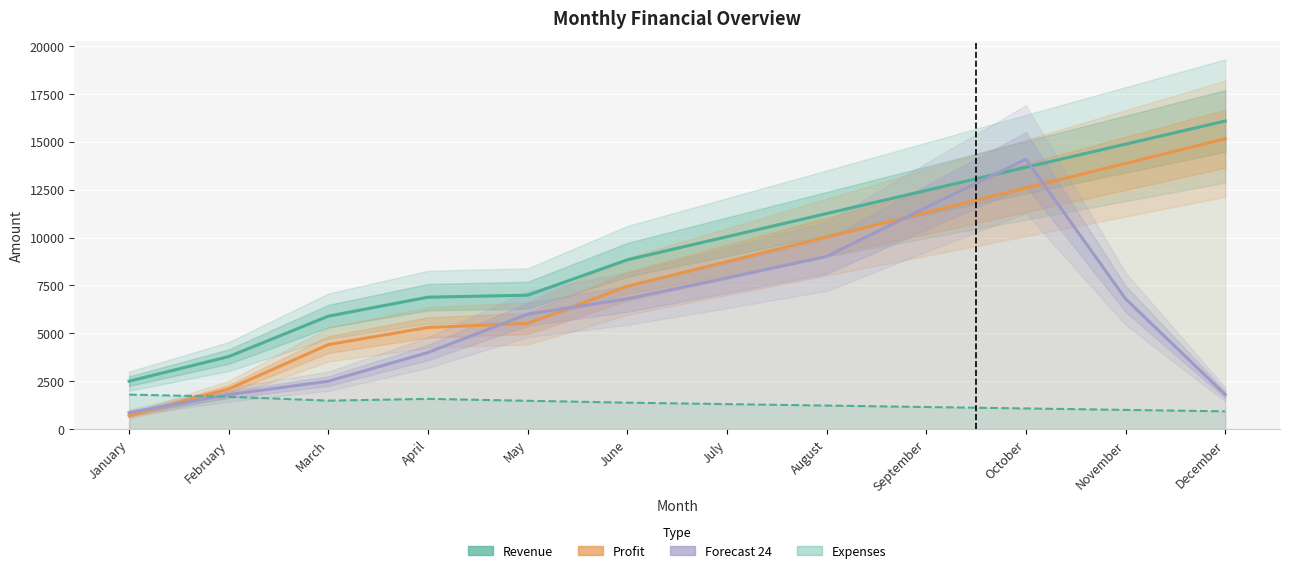

What is the total value across all series at February?

9370.0